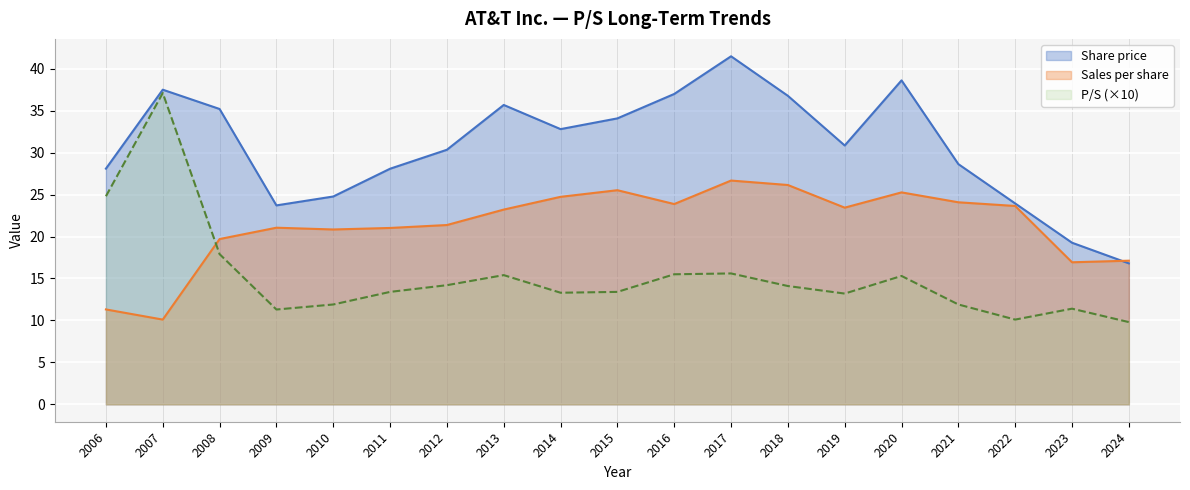

True or false: Sales per share has a value of 17.1 at 2024.

True